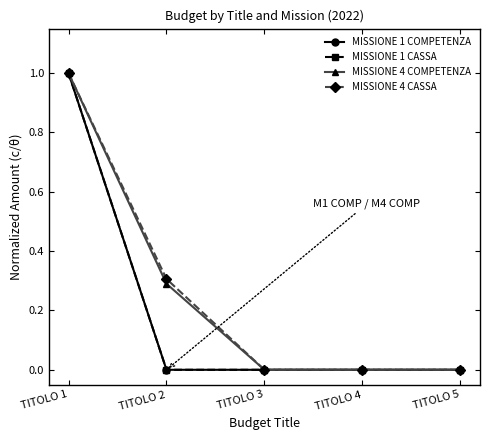

Does the chart have visible grid lines?

No